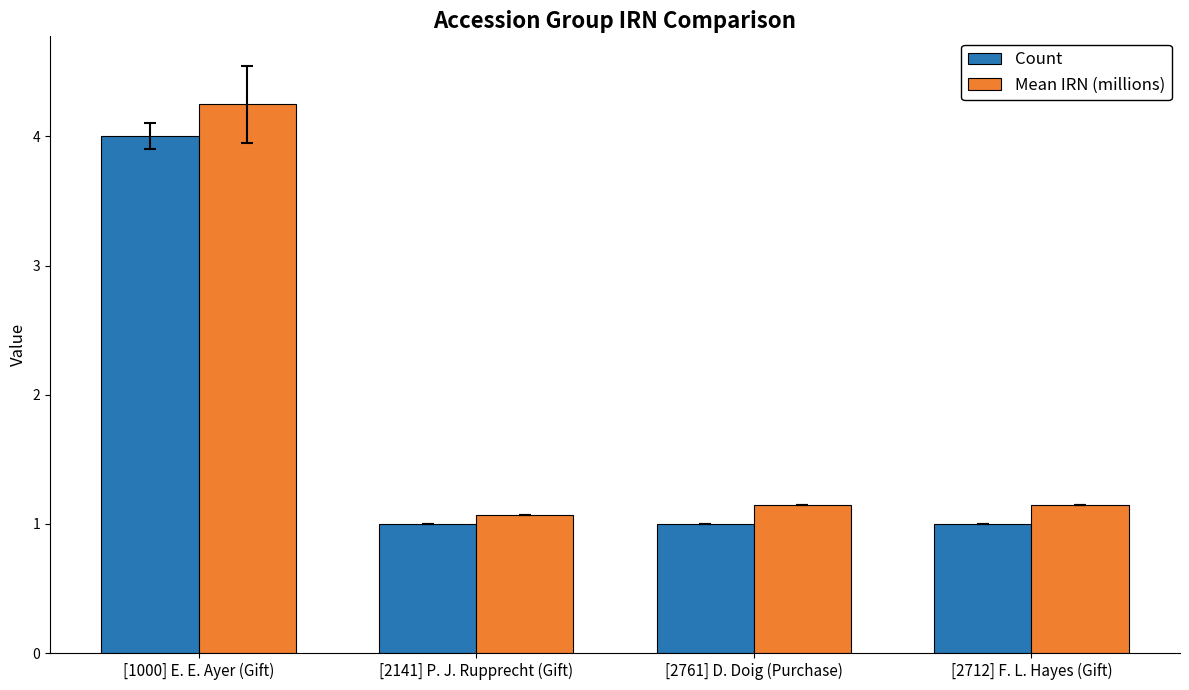

How many bars are there in each group?

2